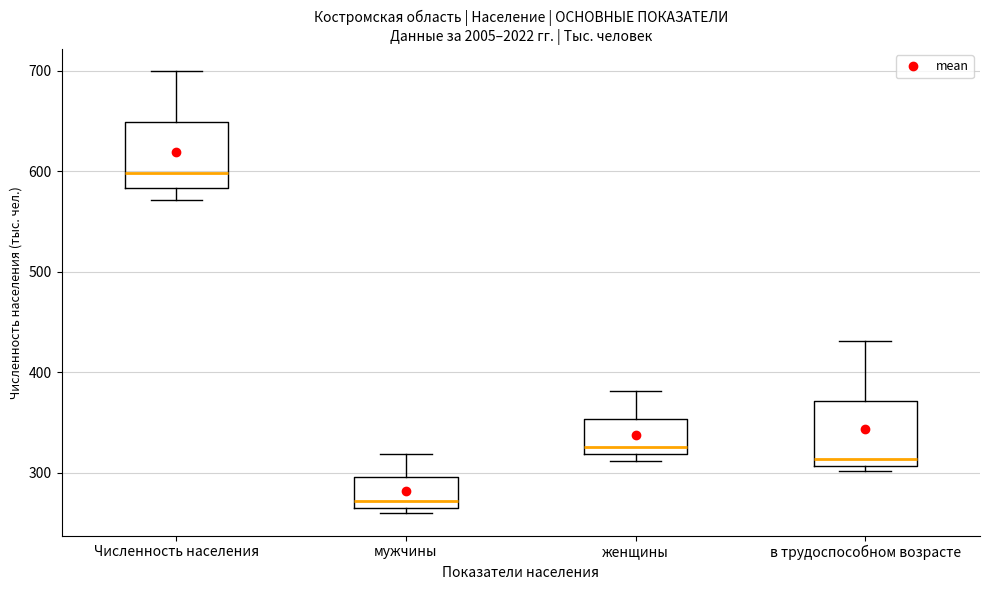

Reading left to right, transcribe this box plot: for each box, give where its median line is, the range the box spans, and where its two whiskers end, as read against the y-axis. The values are not printed on the chart, so give them approximately, as read against the axis.

Численность населения: median 600, box 580 to 650, whiskers 570 to 700
мужчины: median 270 (just above the box's lower edge), box 270 to 300, whiskers 260 to 320
женщины: median 330, box 320 to 350, whiskers 310 to 380
в трудоспособном возрасте: median 310 (just above the box's lower edge), box 310 to 370, whiskers 300 to 430